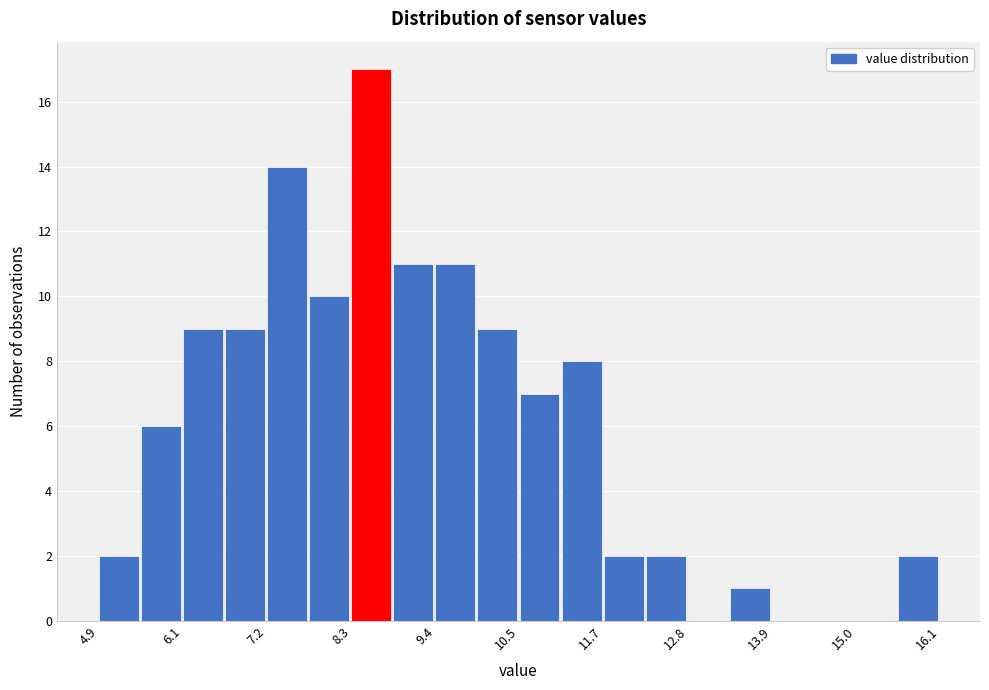

Read against the x-axis, roughly where is the centre of the tallest bar?

8.6